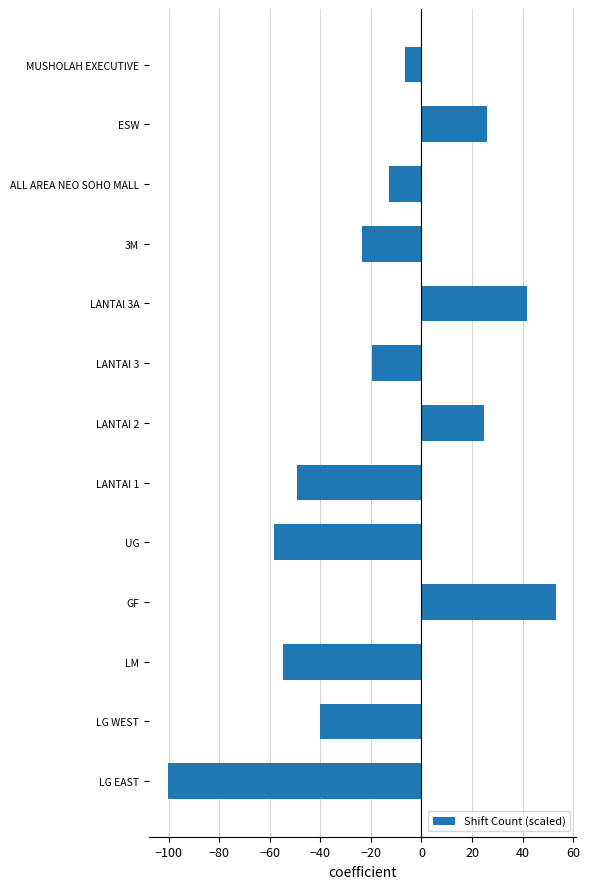

What is the change in value from LANTAI 1 to ESW?

+75.4